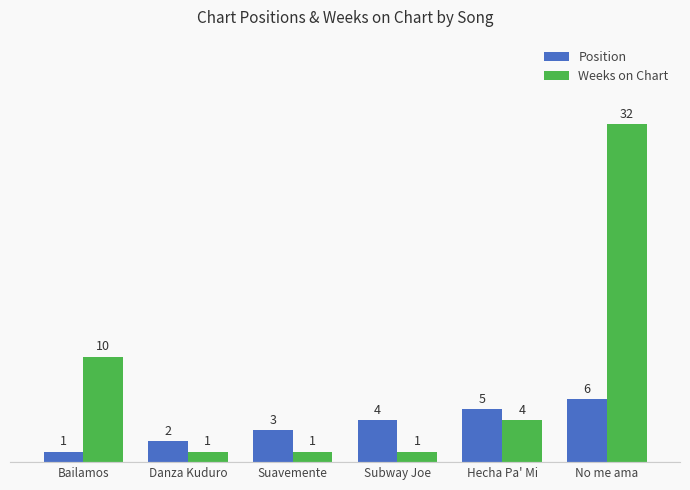

Reading left to right, list all the values displayed in this chart.

Position: 1	2	3	4	5	6
Weeks on Chart: 10	1	1	1	4	32